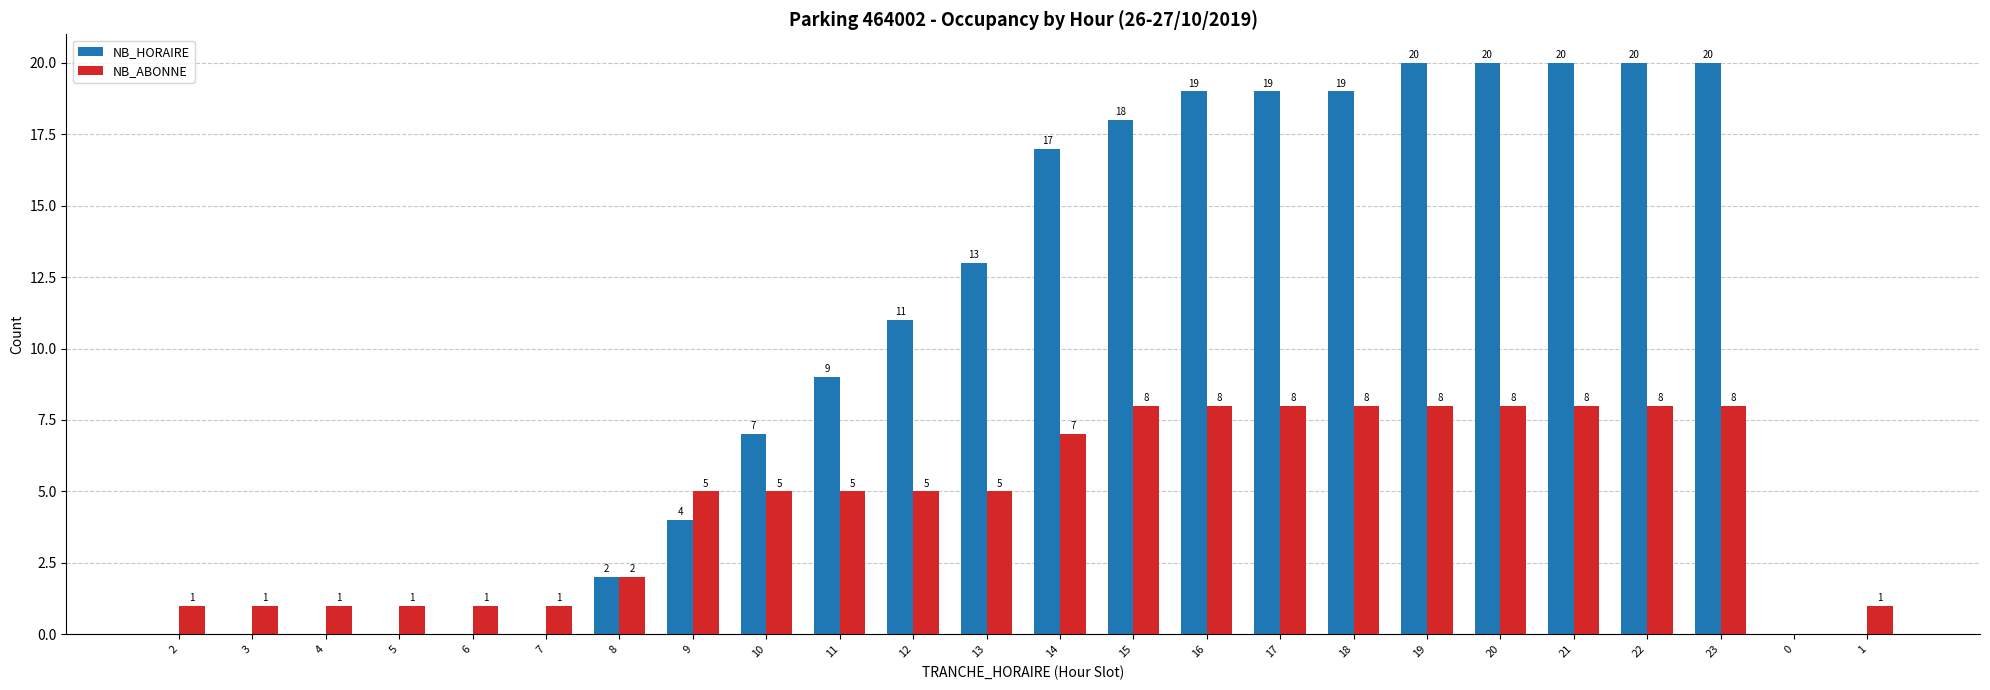

Is the value of NB_ABONNE at 5 greater than the value of NB_HORAIRE at 22?

No